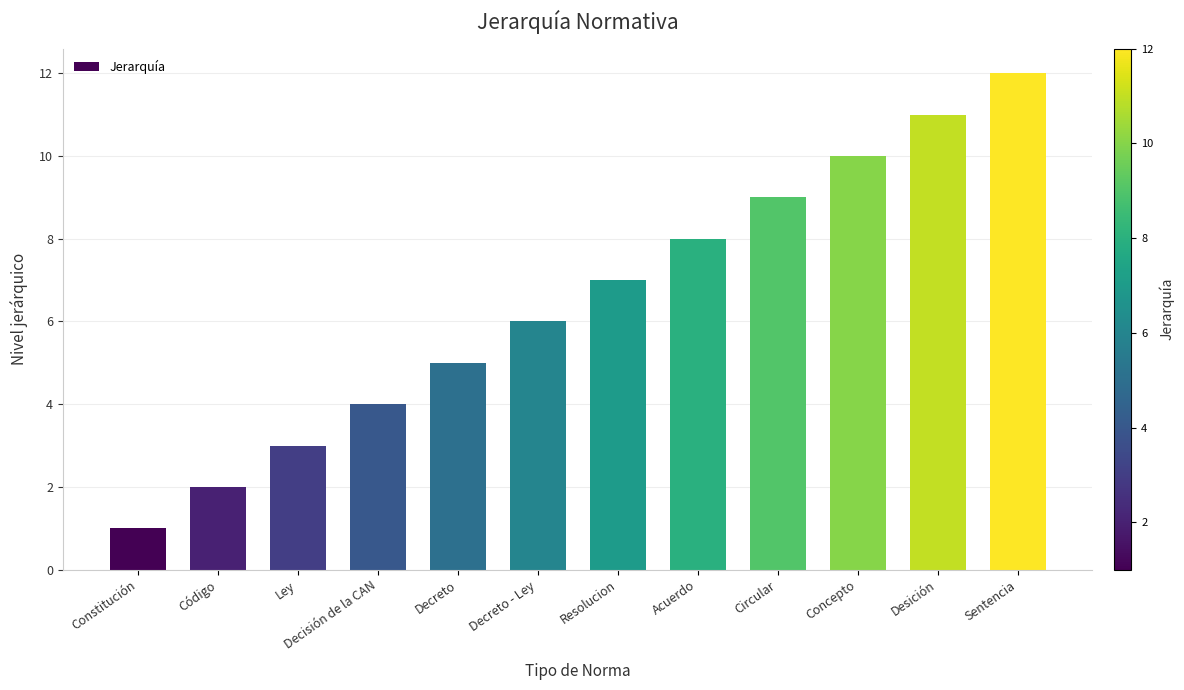

At which category does the chart reach its minimum across all series?

Constitución